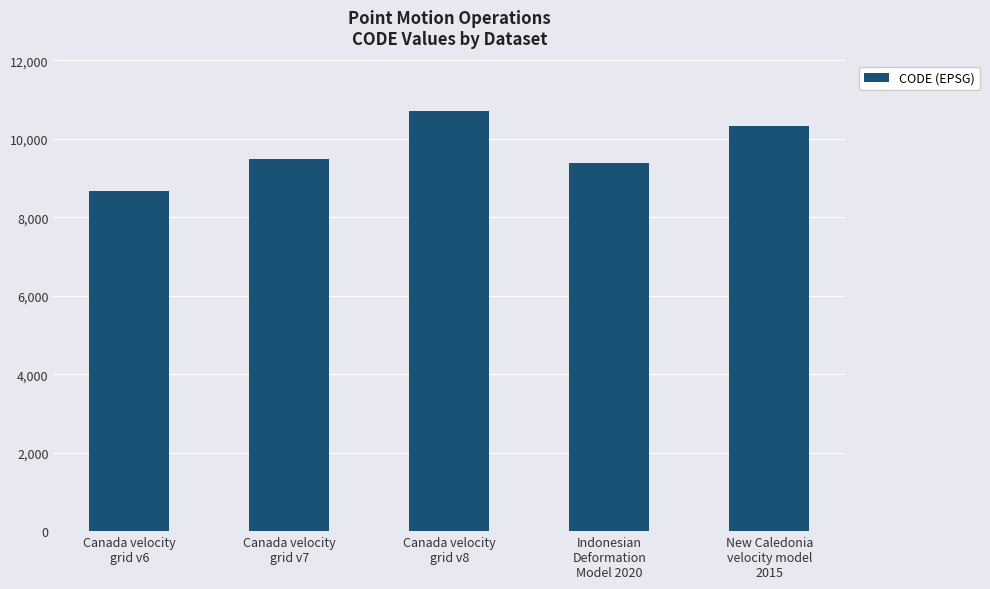

What is the label of the 2nd bar from the left?

Canada velocity
grid v7